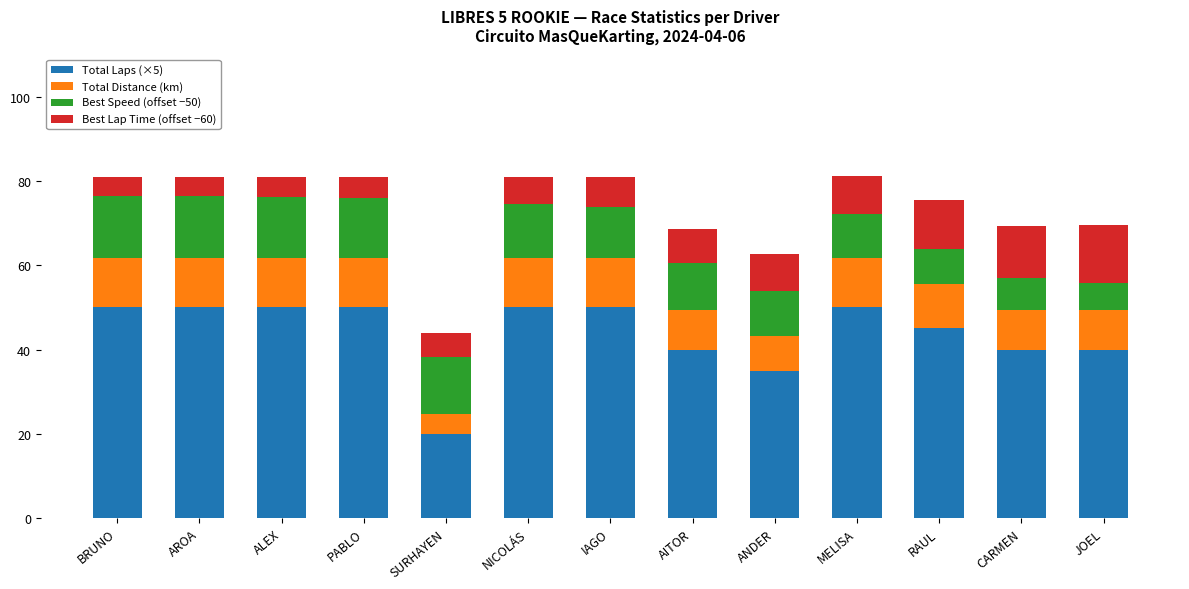

Does the chart contain stacked bars?

Yes